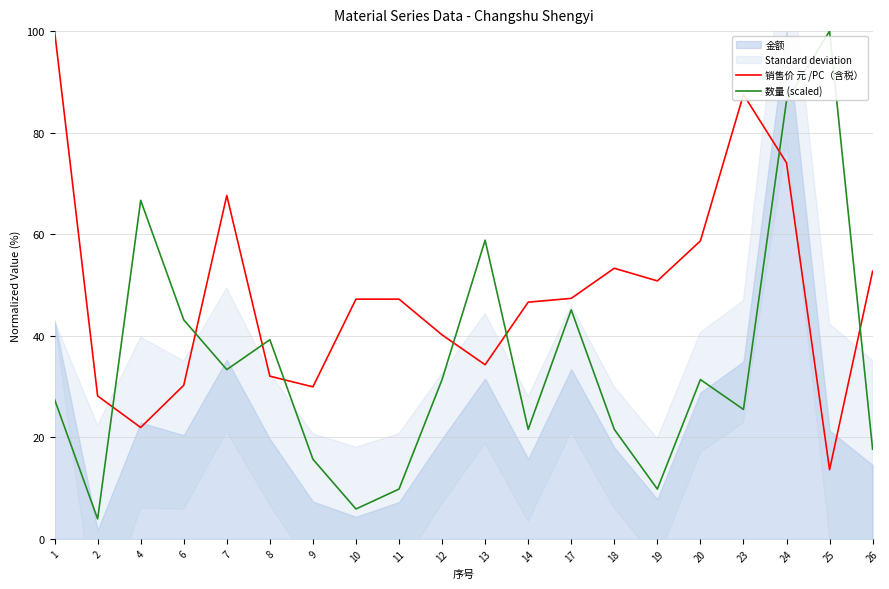

Where do 销售价 元 /PC（含税） and 数量 (scaled) first cross each other?

2 and 4